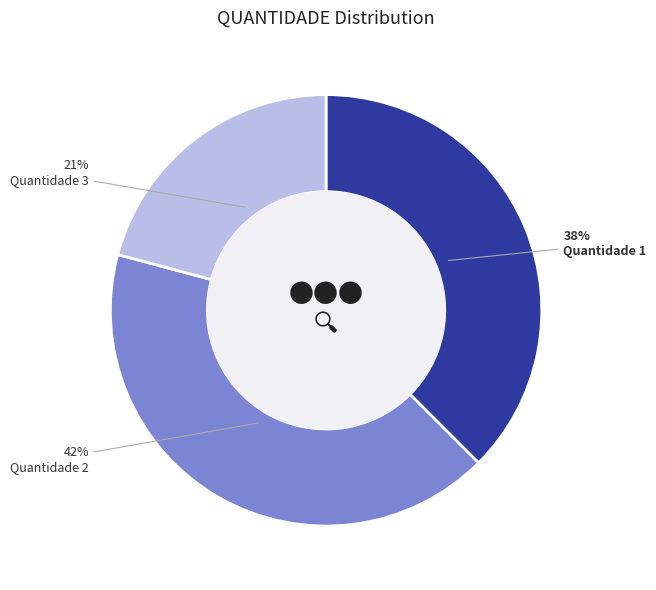

Is there a majority slice in this chart?

No